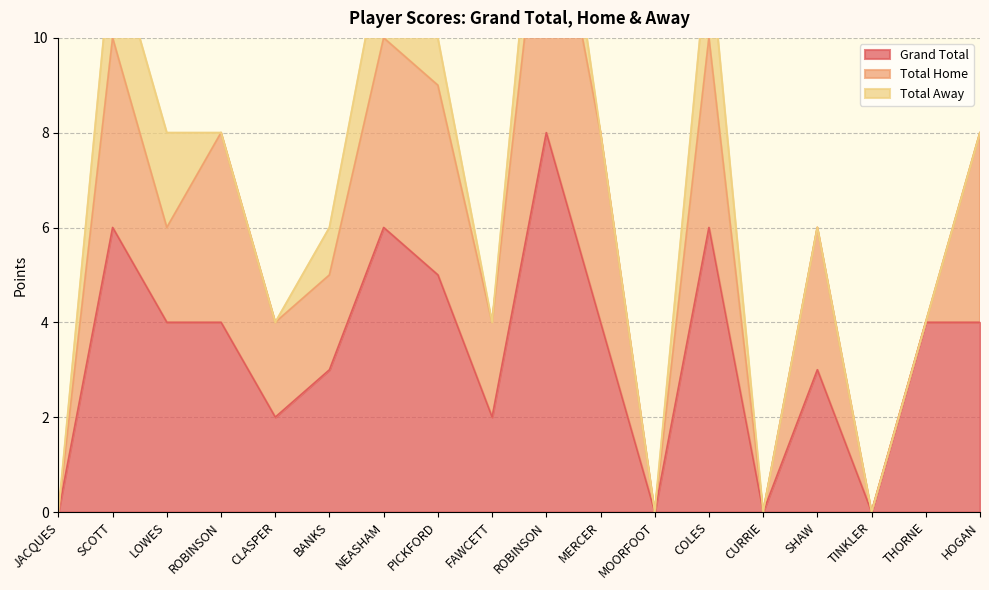

Is it true that Total Away equals -1 at CURRIE?

False